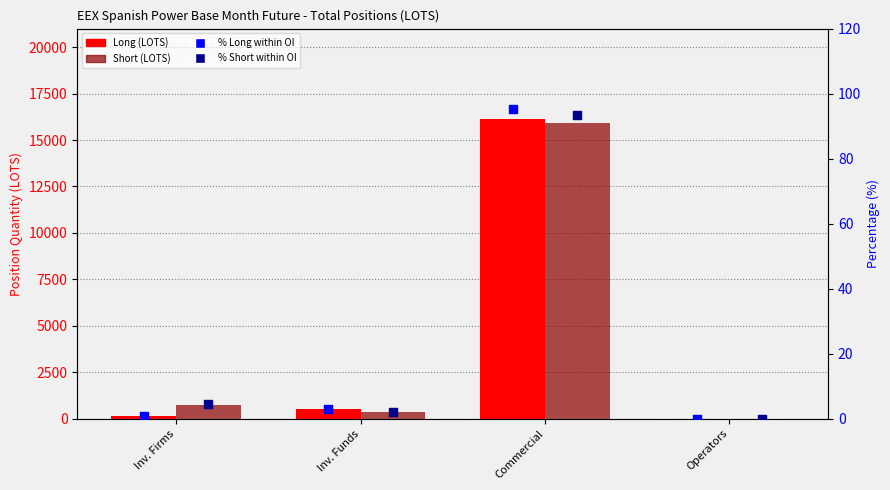

Which series reaches the maximum Y coordinate?

Long